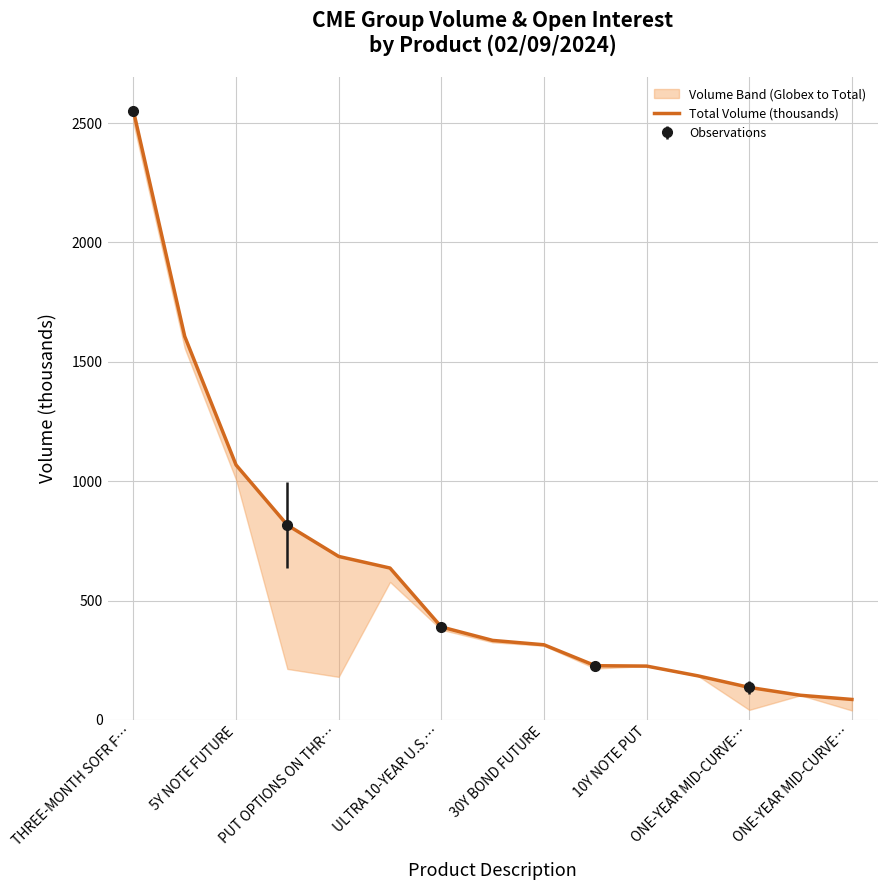

What is the ratio of the value at 30Y BOND FUTURE to the value at ONE-YEAR MID-CURVE…?

3.7